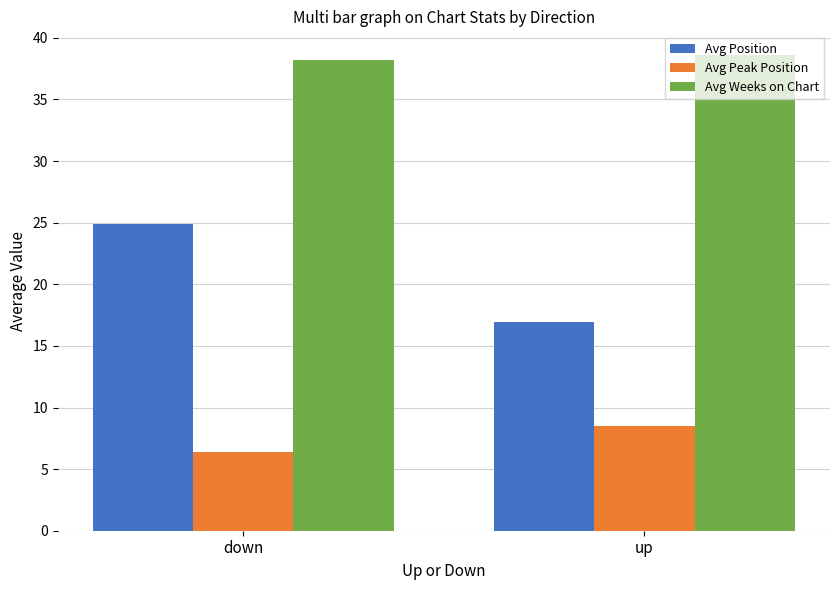

Which series changed the most between down and up?

Avg Position